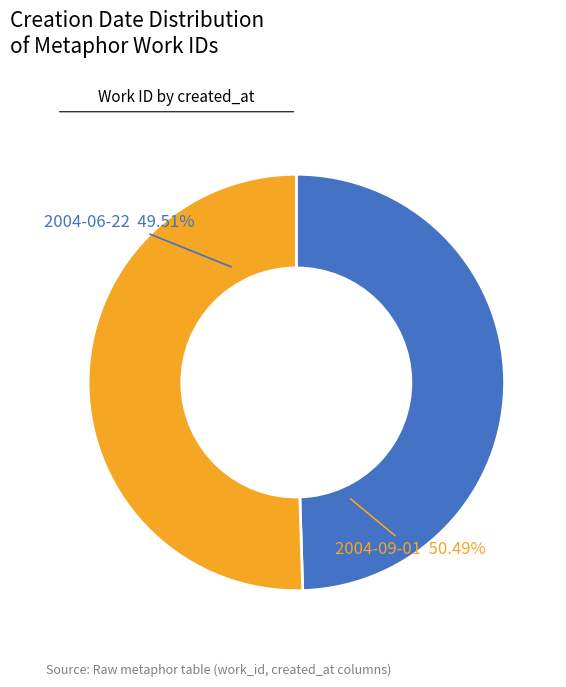

To the nearest percent, what portion does 2004-09-01 represent?

50%